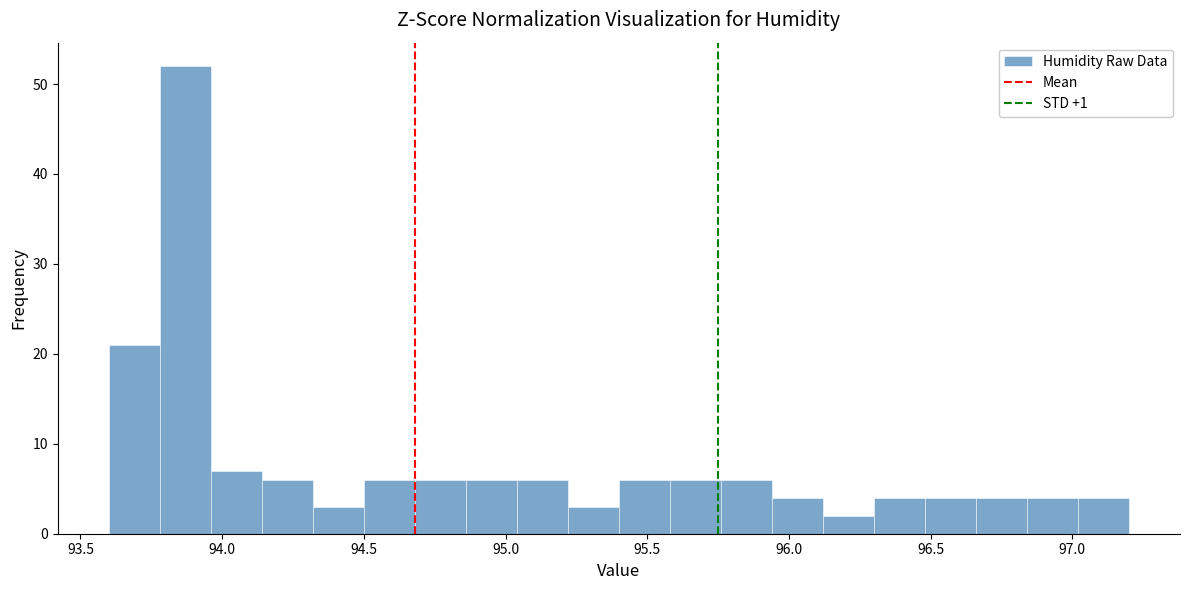

Read against the x-axis, roughly where is the centre of the tallest bar?

93.85